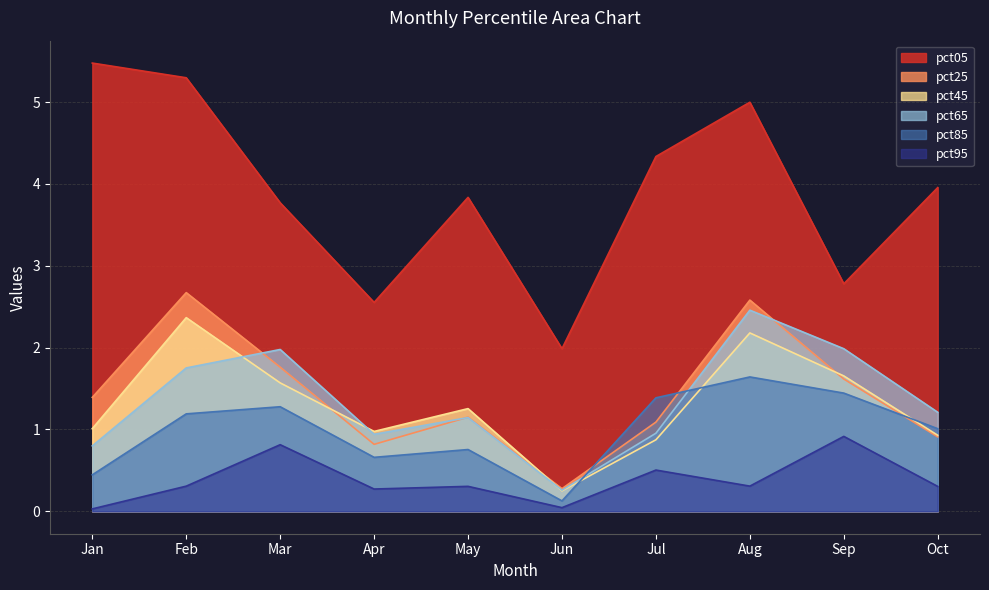

What is the maximum value shown in the chart?

5.5